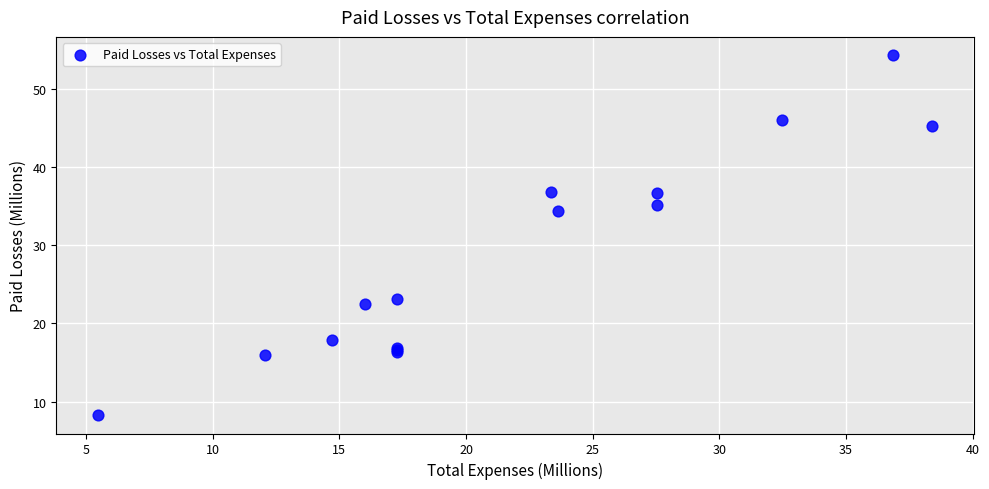

What Y value in the scatter plot is closest to 31?

34.3